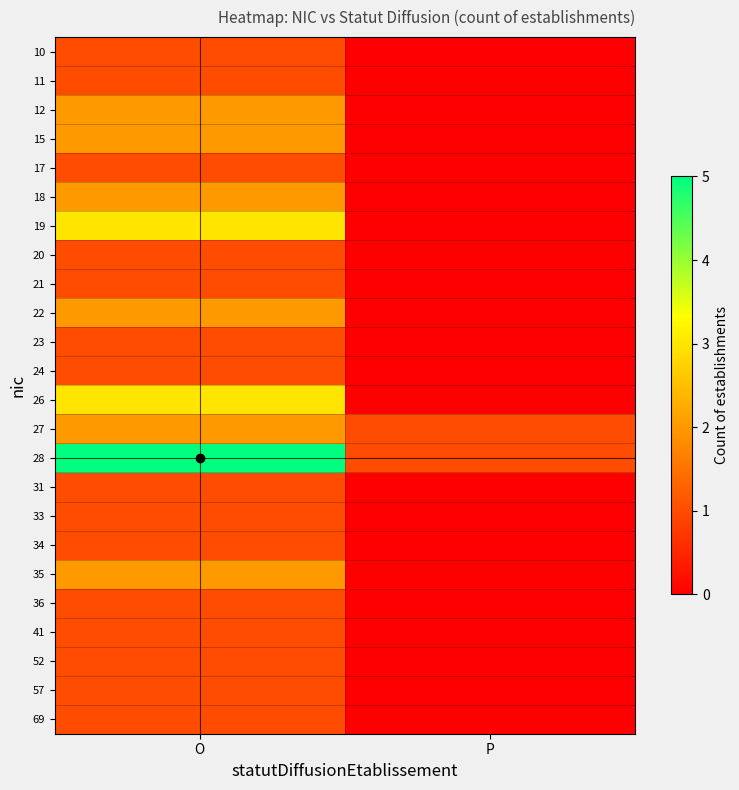

What is the difference between the highest and lowest values at P?

1